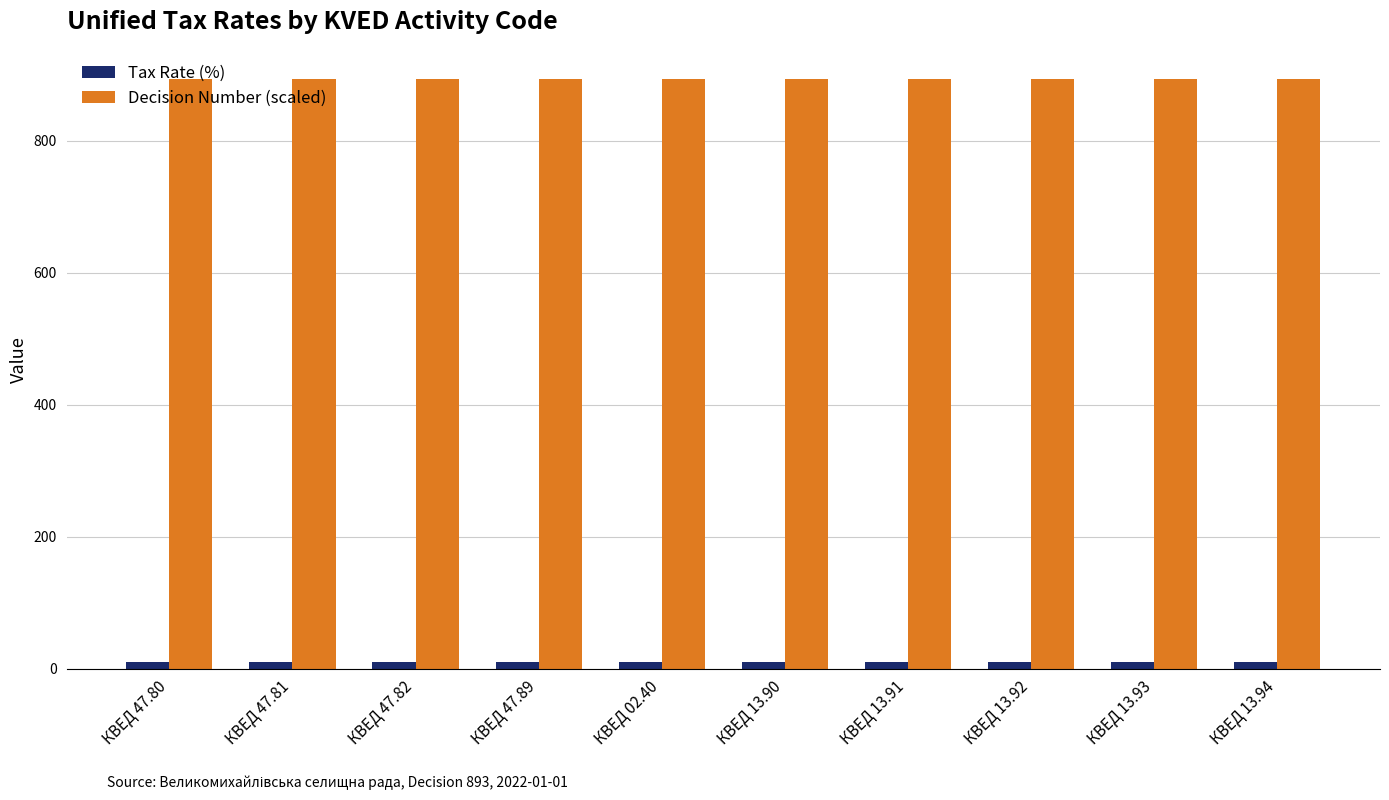

What is the label of the 10th bar from the right?

КВЕД 47.80